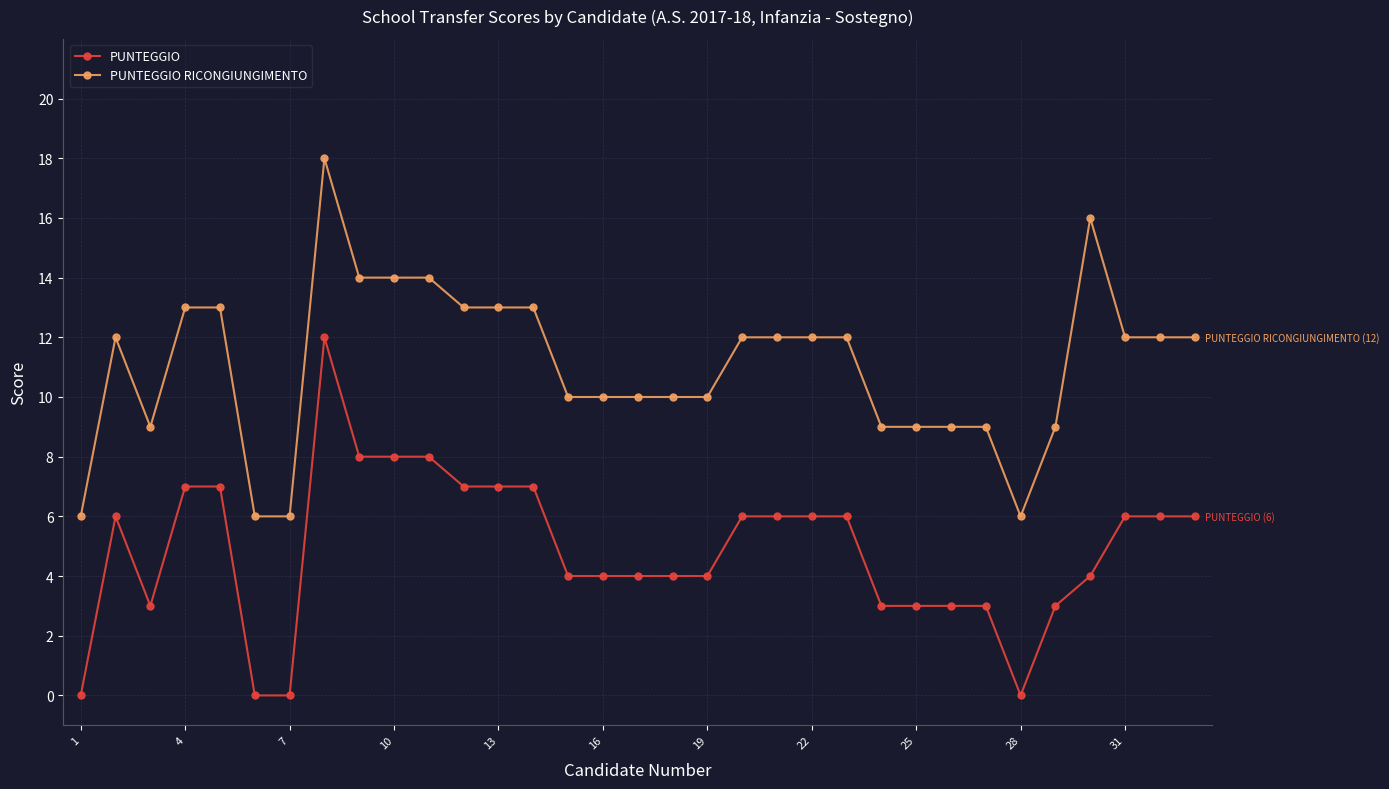

What is the maximum value shown in the chart?

18